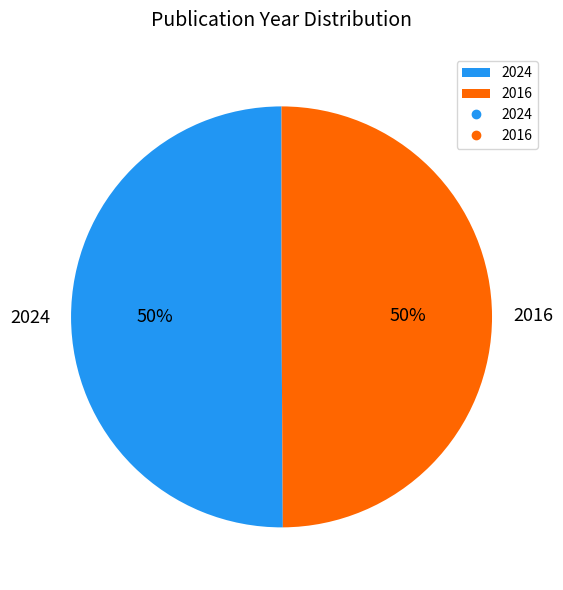

To the nearest percent, what is the average slice percentage?

50%